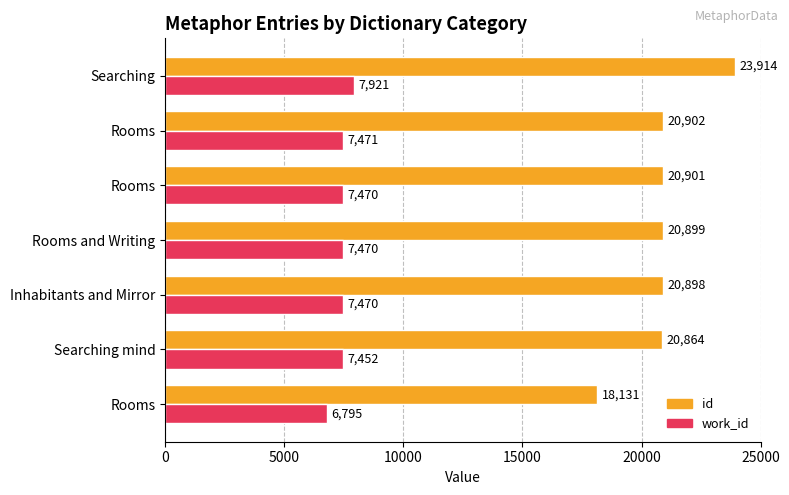

What is the average value of the id series?

20930